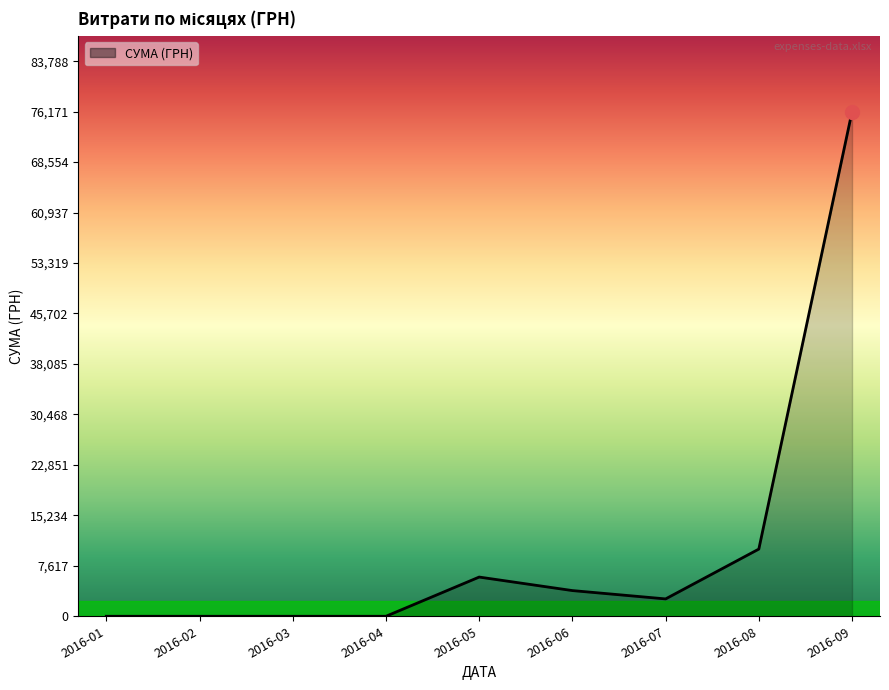

What is the change in value from 2016-02 to 2016-05?

+5919.2